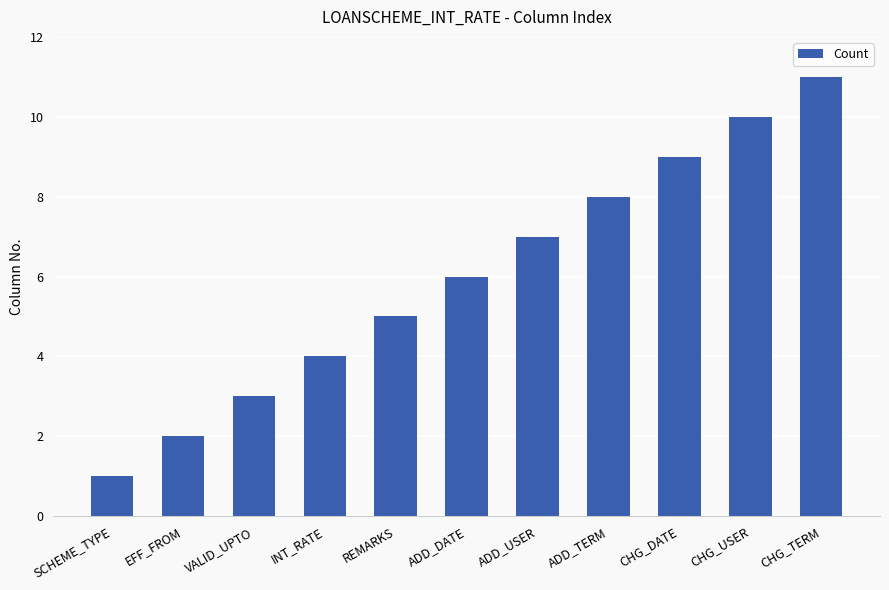

What is the change in value from INT_RATE to ADD_TERM?

+4